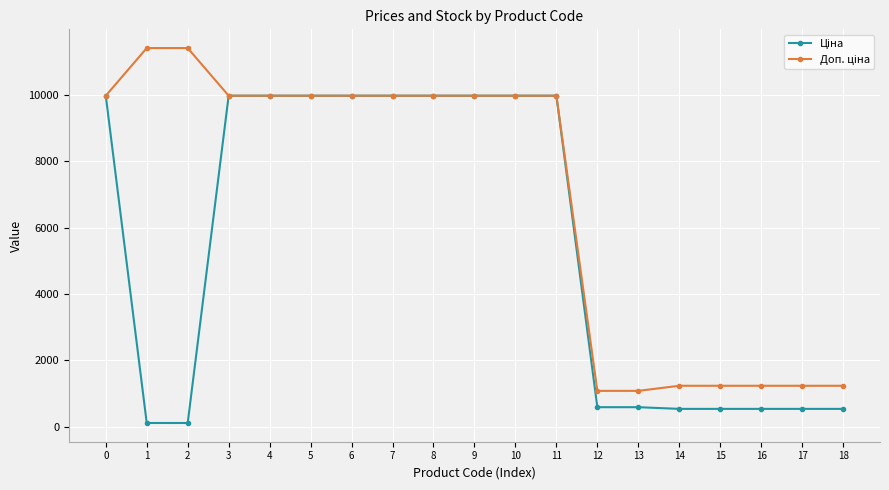

At how many categories does at least one series exceed 6779?

12